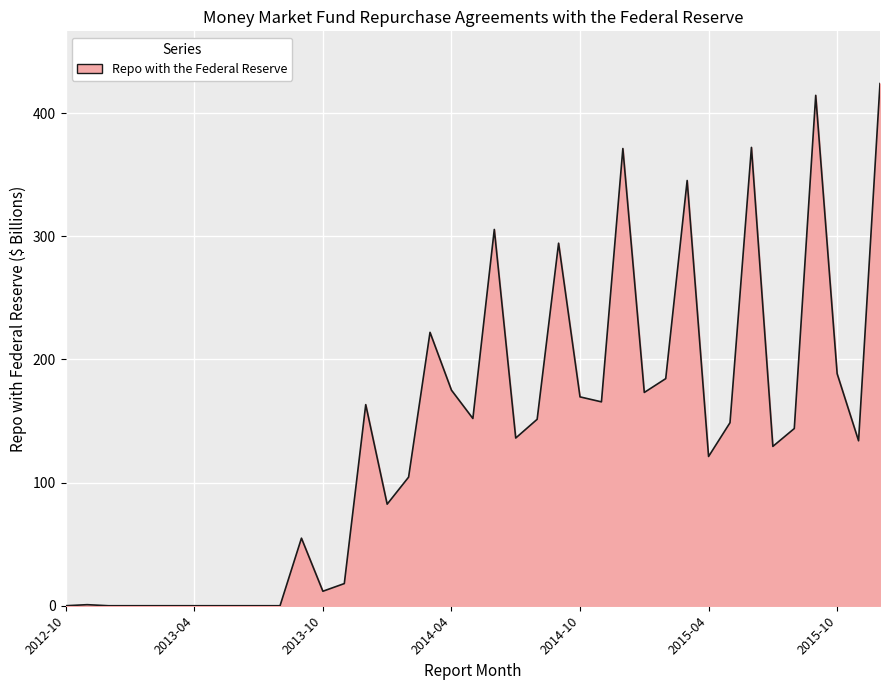

What is the maximum value shown in the chart?

424.0